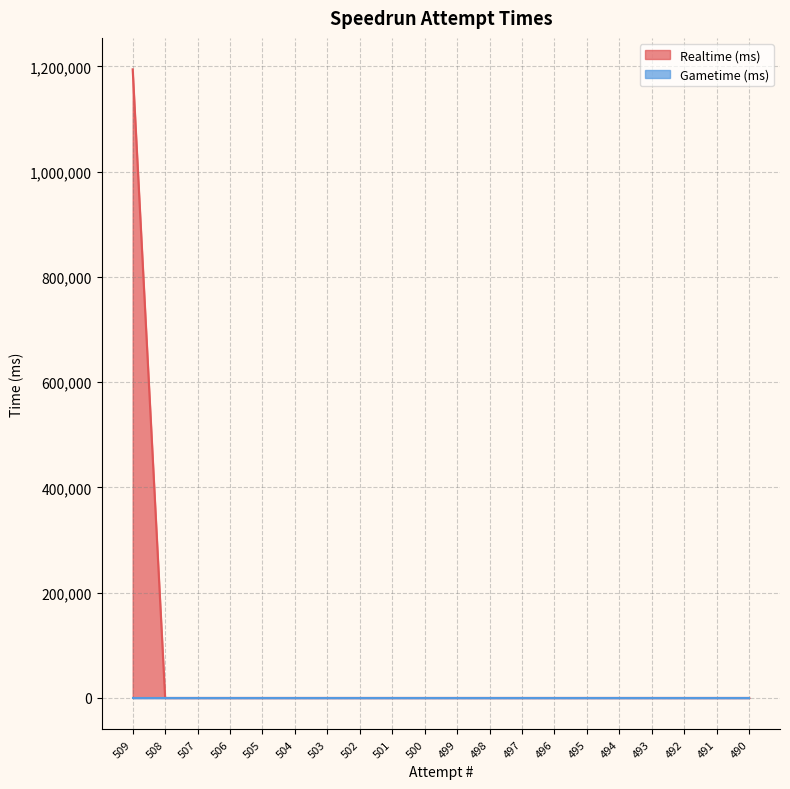

Reading right to left, what are all the values shown in this chart?

0	0	0	0	0	0	0	0	0	0	0	0	0	0	0	0	0	0	0	1194353